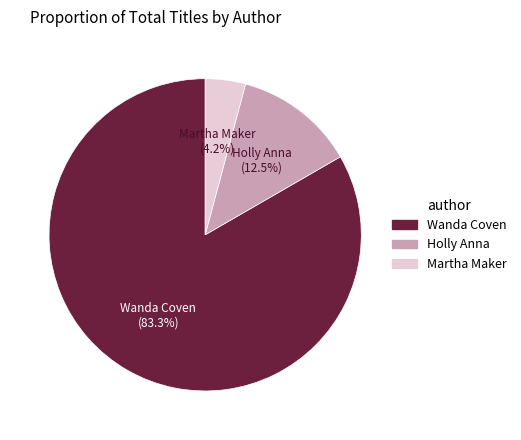

Rank the categories by value from highest to lowest.

Wanda Coven, Holly Anna, Martha Maker